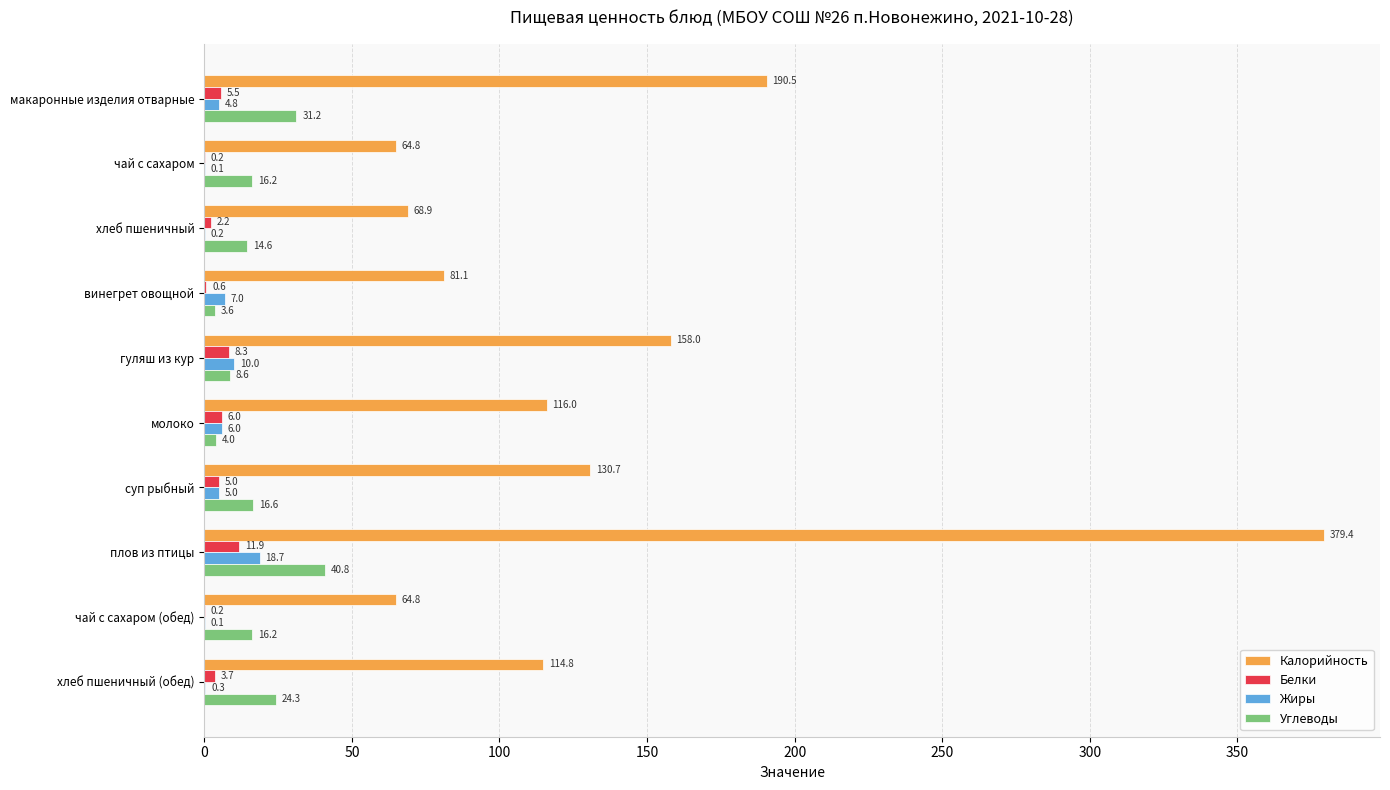

Is the value of Углеводы at хлеб пшеничный (обед) greater than the value of Калорийность at макаронные изделия отварные?

No